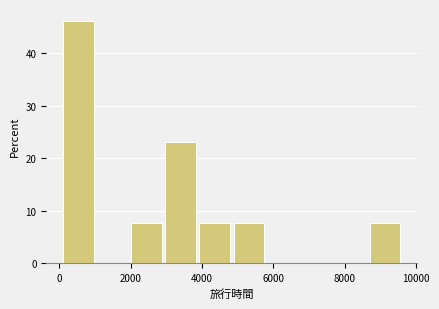

What is the height of the bar covering 3000 to 4000 on the x-axis? Neither the bar edges nor the heights are printed on the chart, so give them approximately, as read against the axes.

23